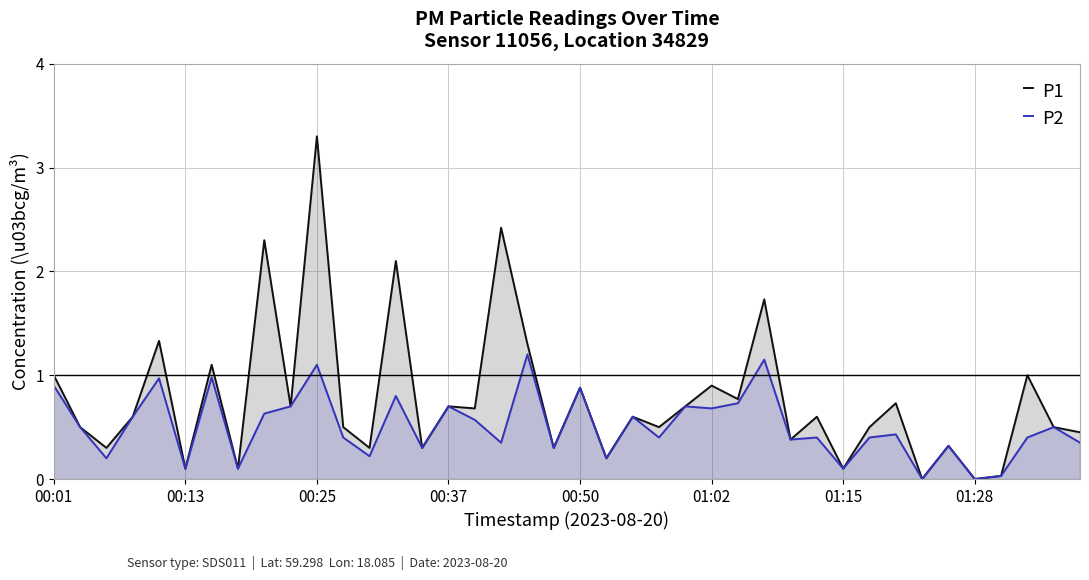

Which series has the widest spread of values?

P1